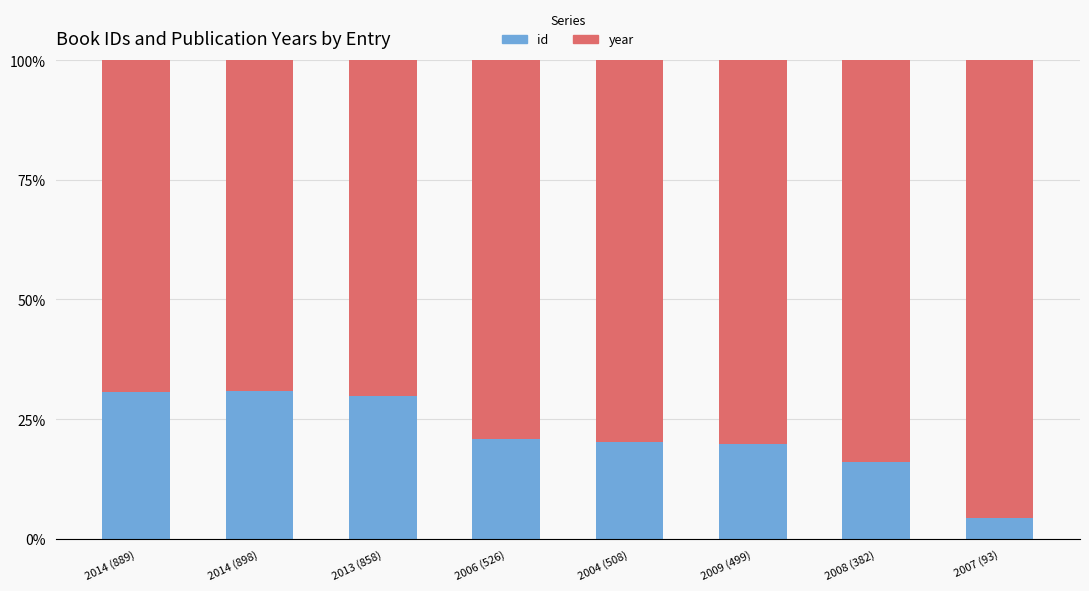

What is the difference between the maximum and minimum values in the id series?

26.4